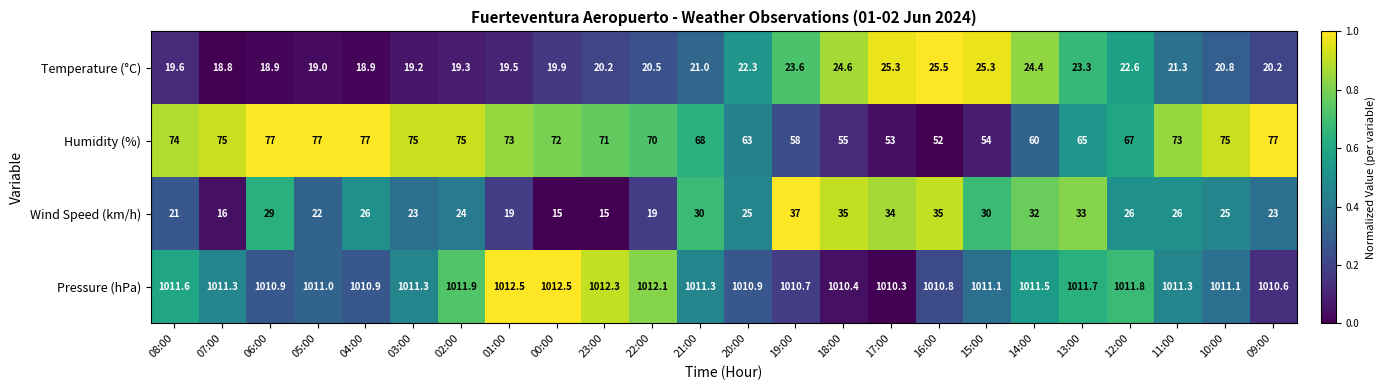

What is the minimum value shown in the chart?

15.0